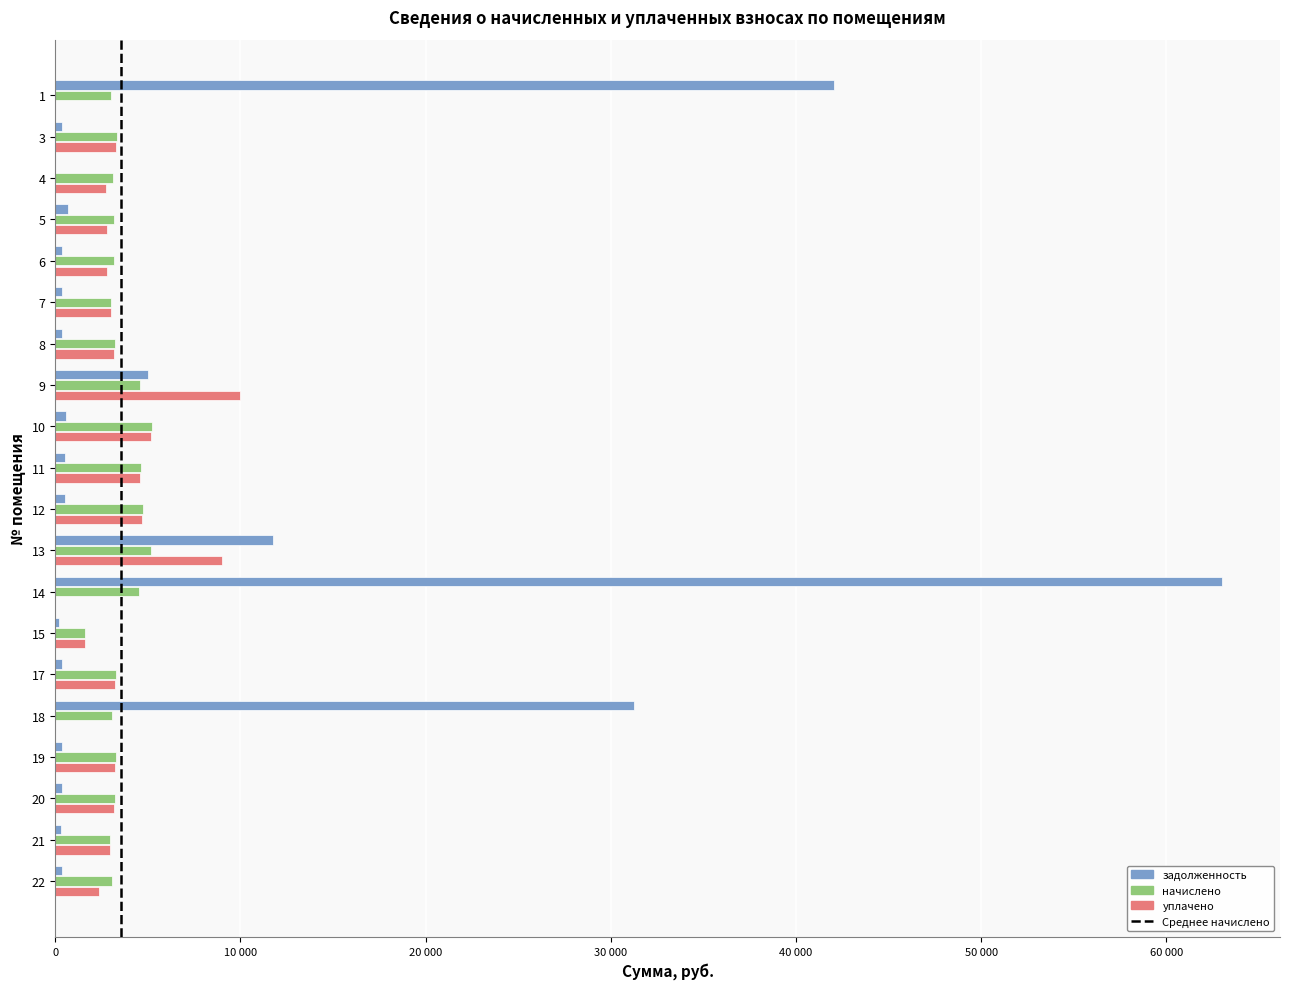

Count the number of categories in the chart.

20